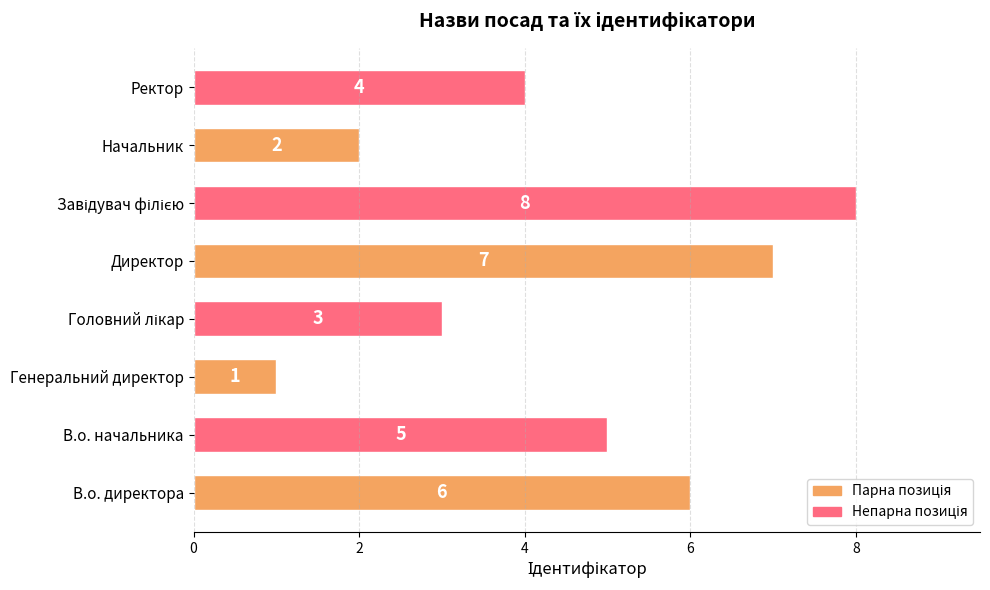

What is the greatest value displayed?

8